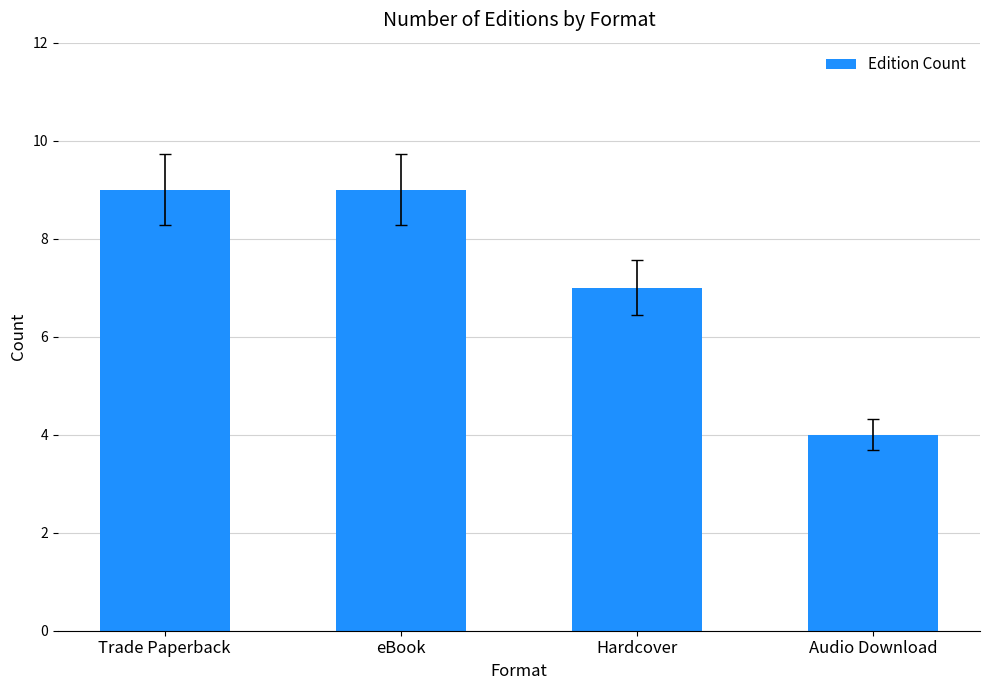

At which label is the value closest to 6?

Hardcover